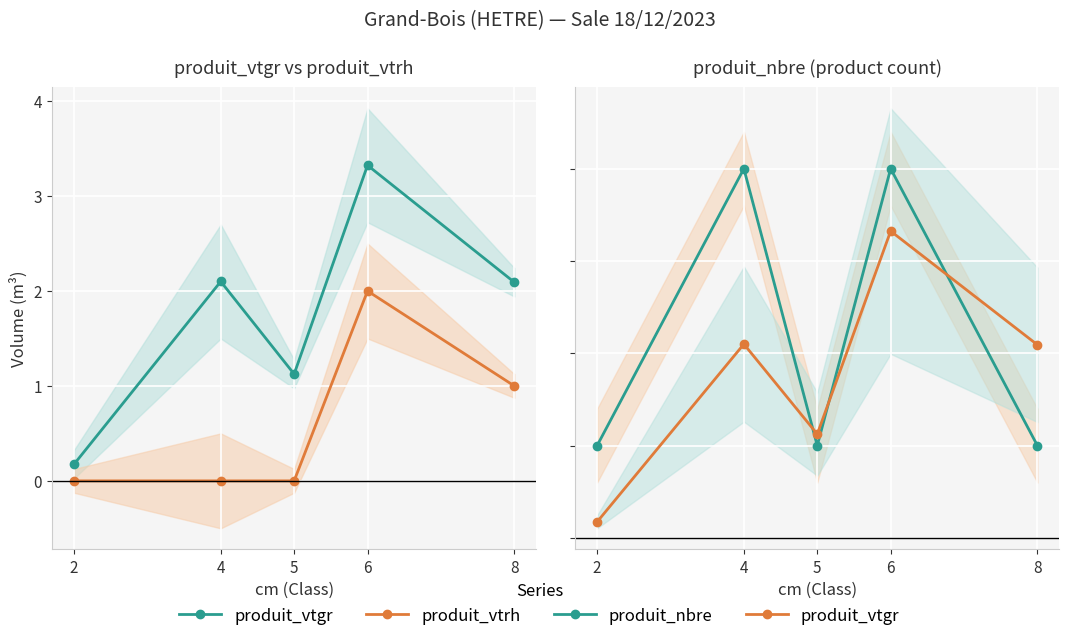

Reading left to right, list all the values displayed in this chart.

produit_vtgr: 0.2	2.1	1.1	3.3	2.1
produit_vtrh: 0.0	0.0	0.0	2.0	1.0
produit_nbre: 1.0	4.0	1.0	4.0	1.0